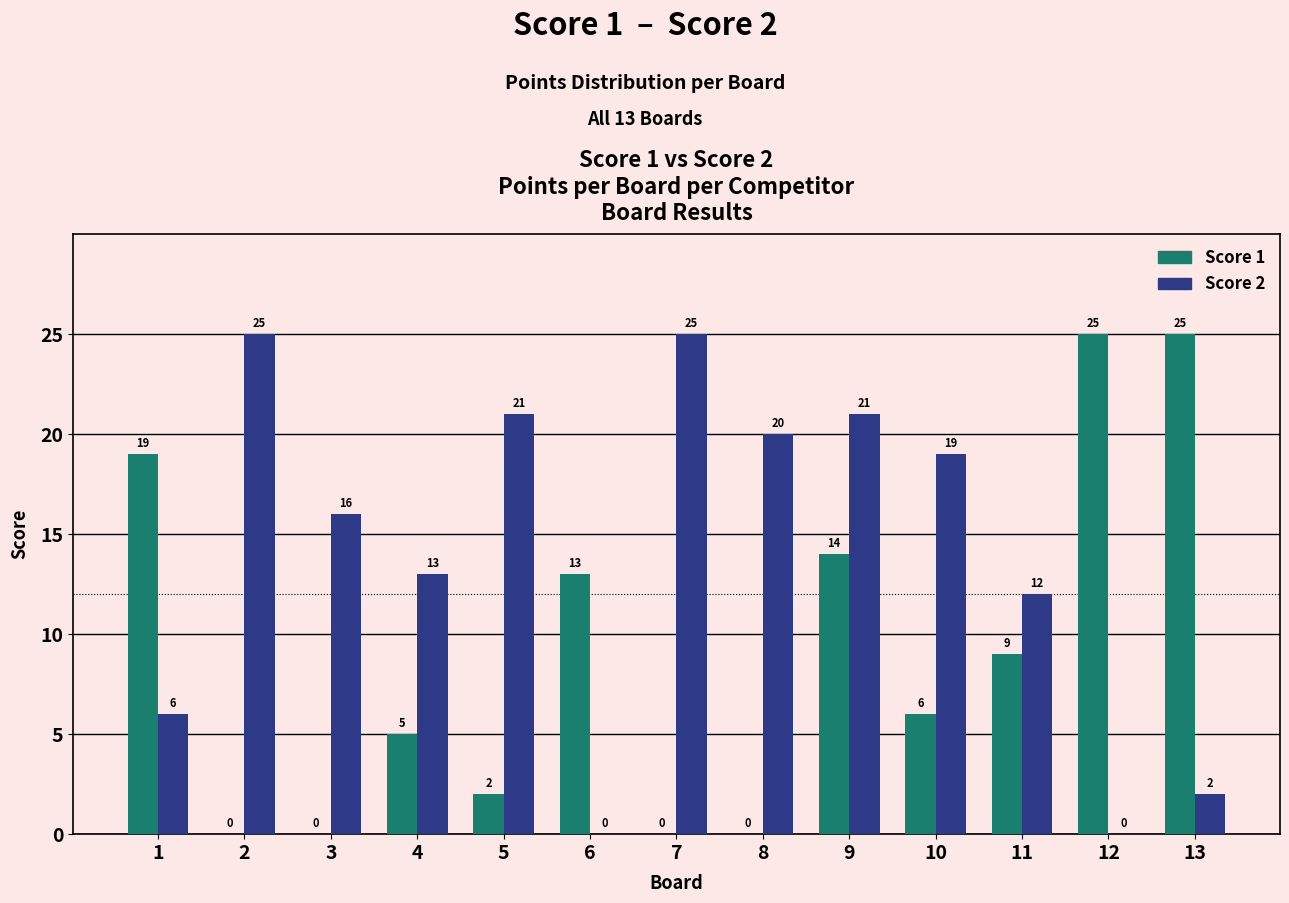

Which series has the largest total across all categories?

Score 2